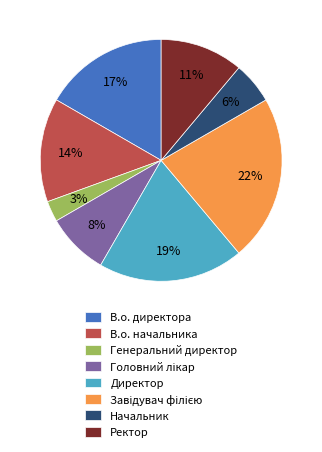

What percentage is the В.о. начальника slice, to the nearest percent?

14%